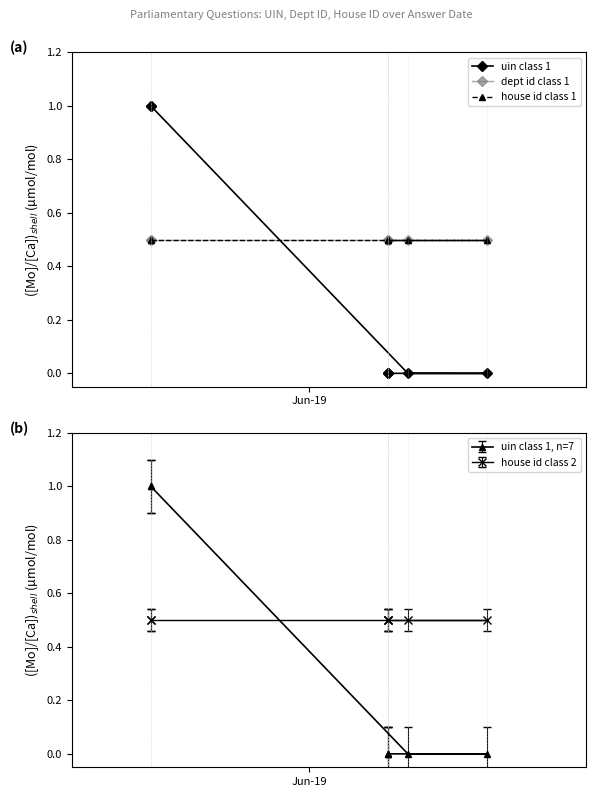

How many interior local valleys does the uin class 1 series have?

1